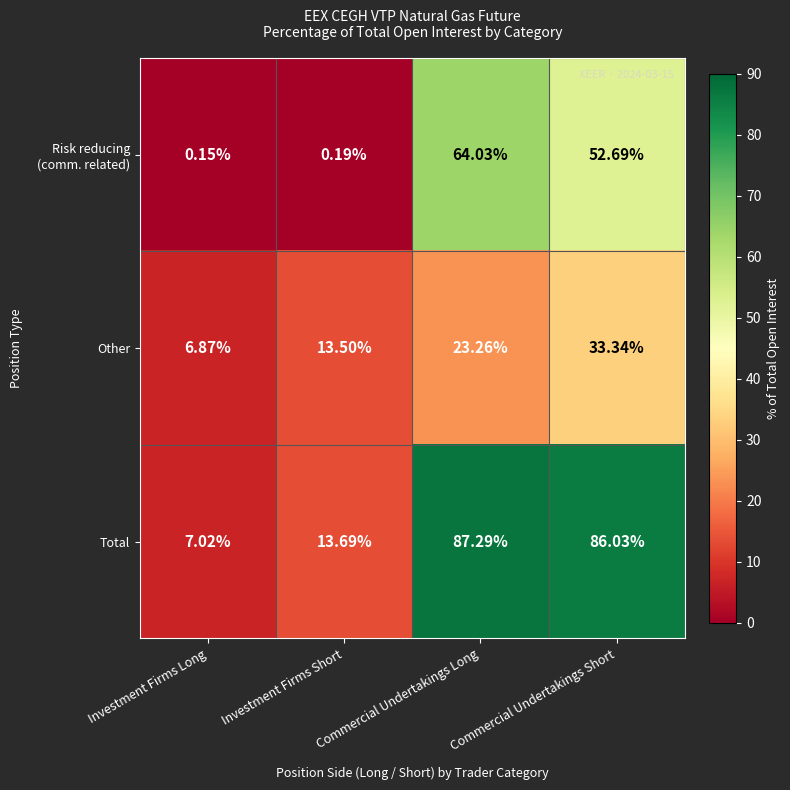

List the labels in order of Total value, largest first.

Commercial Undertakings Long, Commercial Undertakings Short, Investment Firms Short, Investment Firms Long